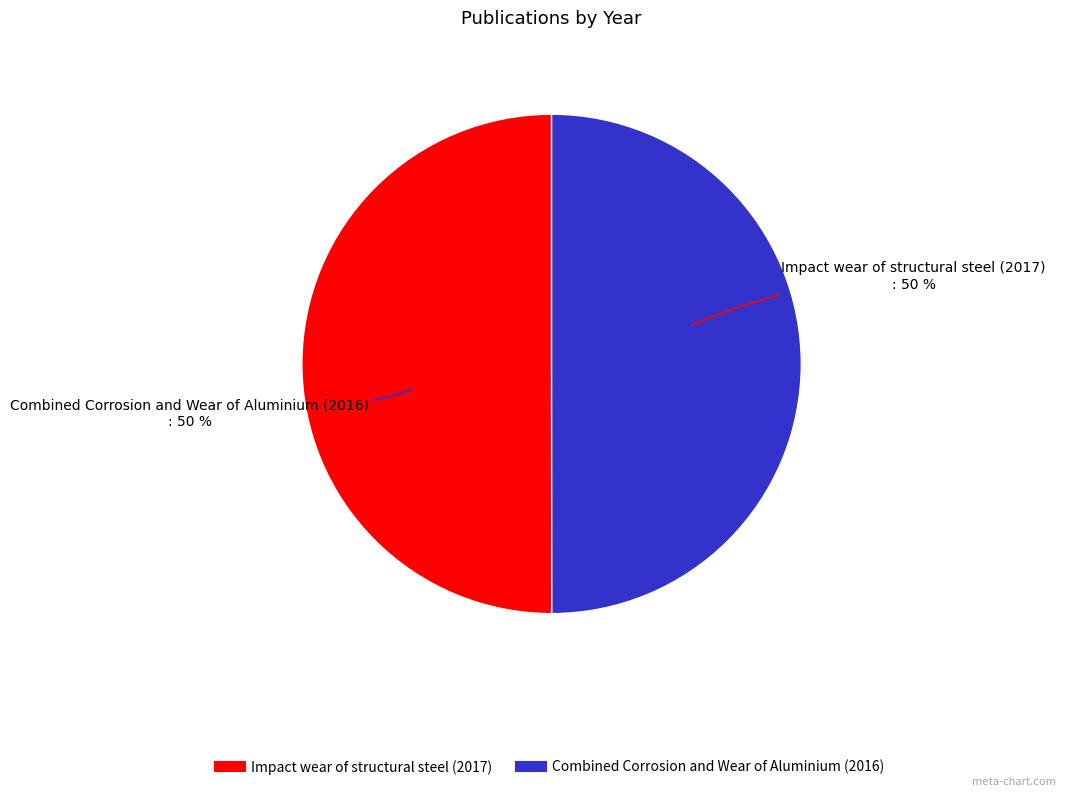

What percentage is the Impact wear of structural steel (2017) slice, to the nearest percent?

50%